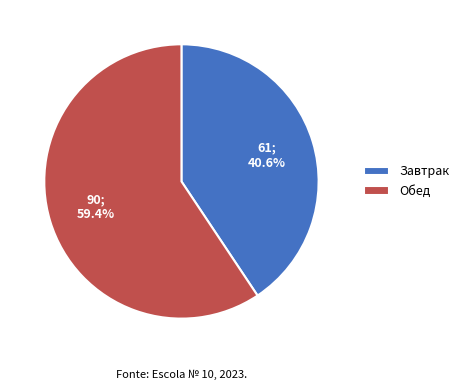

Rank the categories by value from lowest to highest.

Завтрак, Обед